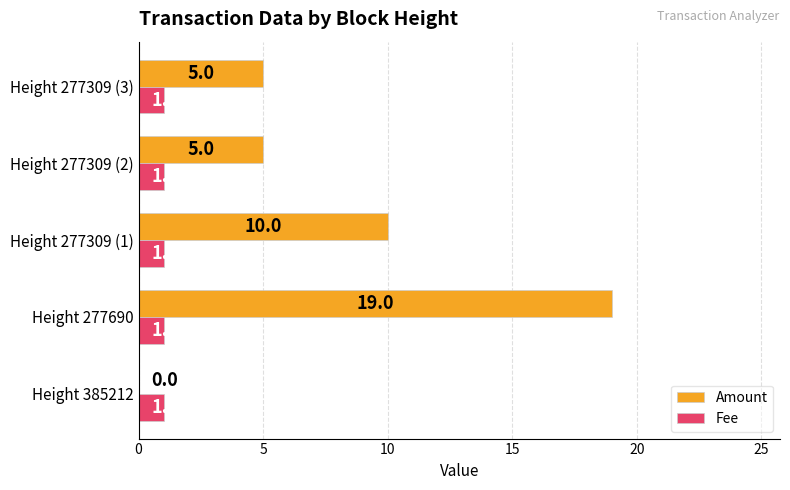

What is the total value across all series at Height 277309 (3)?

6